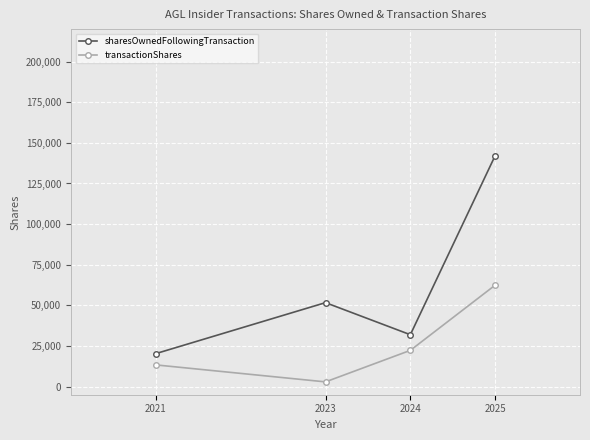

List the series in order of their overall mean, highest first.

sharesOwnedFollowingTransaction, transactionShares